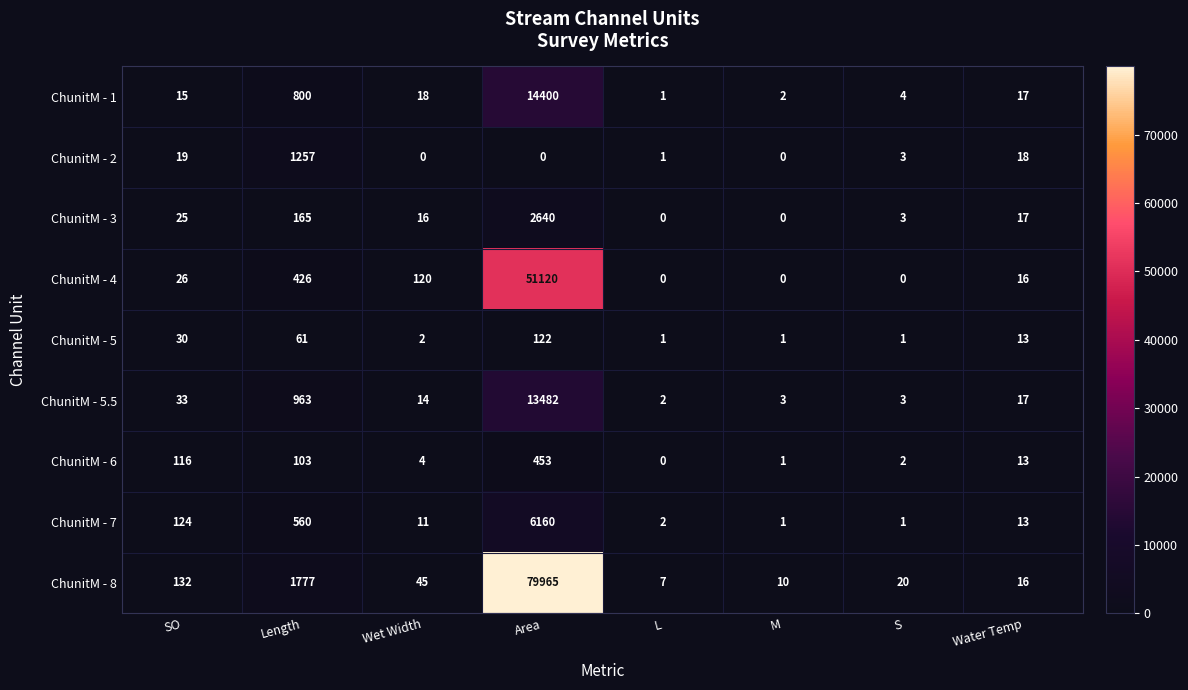

The ChunitM - 7 series shows 221 at SO. True or false?

False